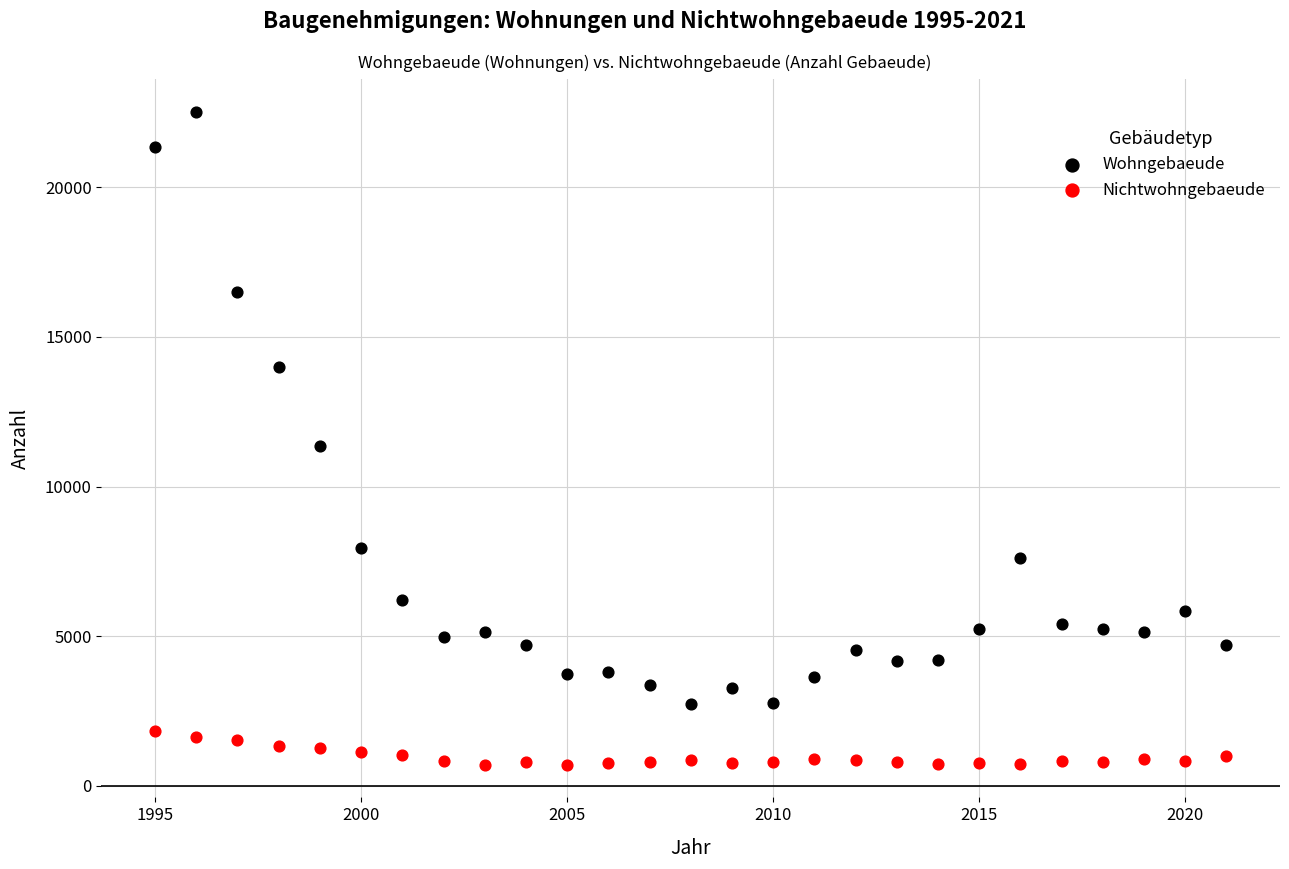

Across all series, what Y value is closest to 11618?

11341